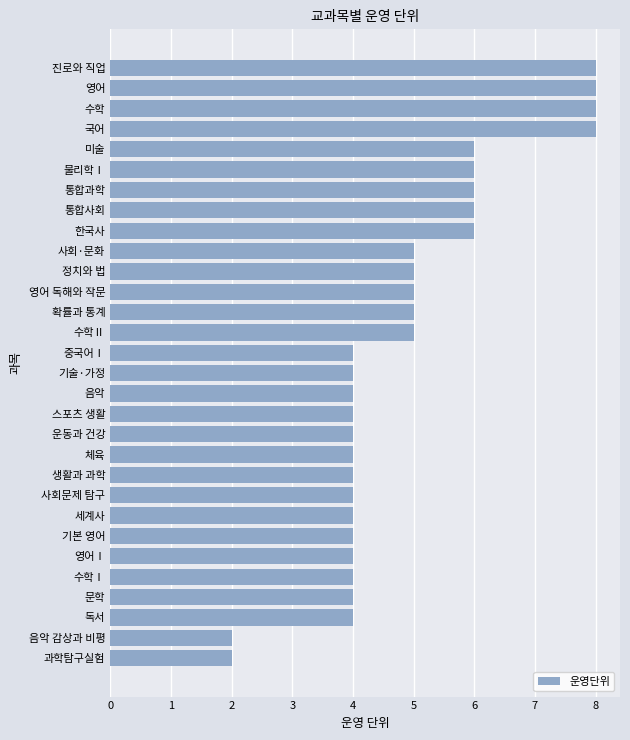

What is the difference between the second highest and minimum values?

6